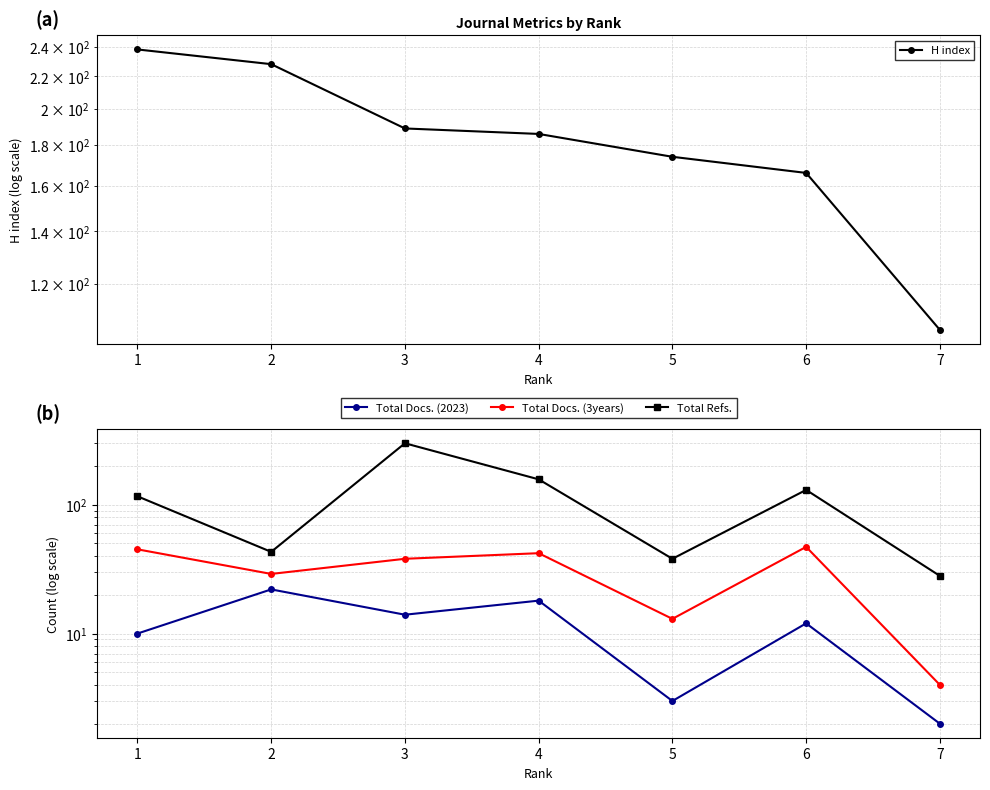

True or false: H index has a value of 118 at 1.

False